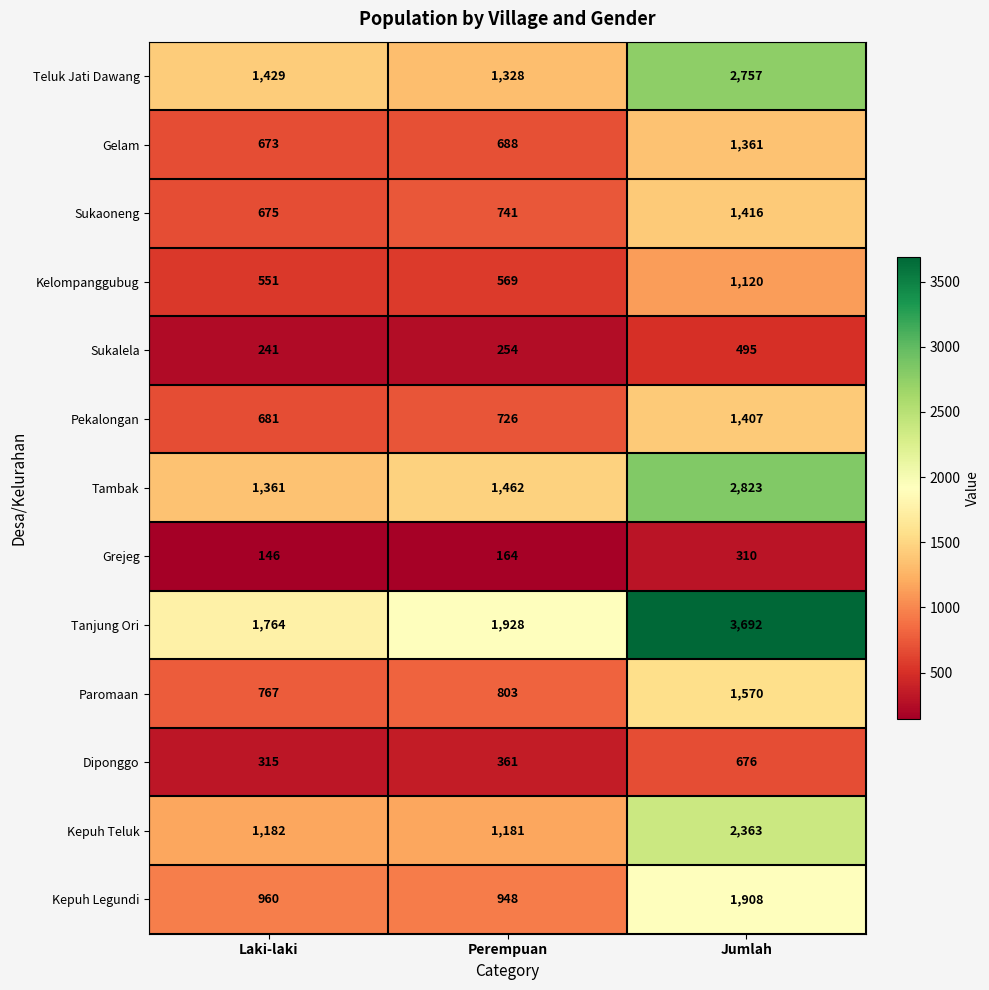

At which label is Tanjung Ori closest to 2728?

Perempuan